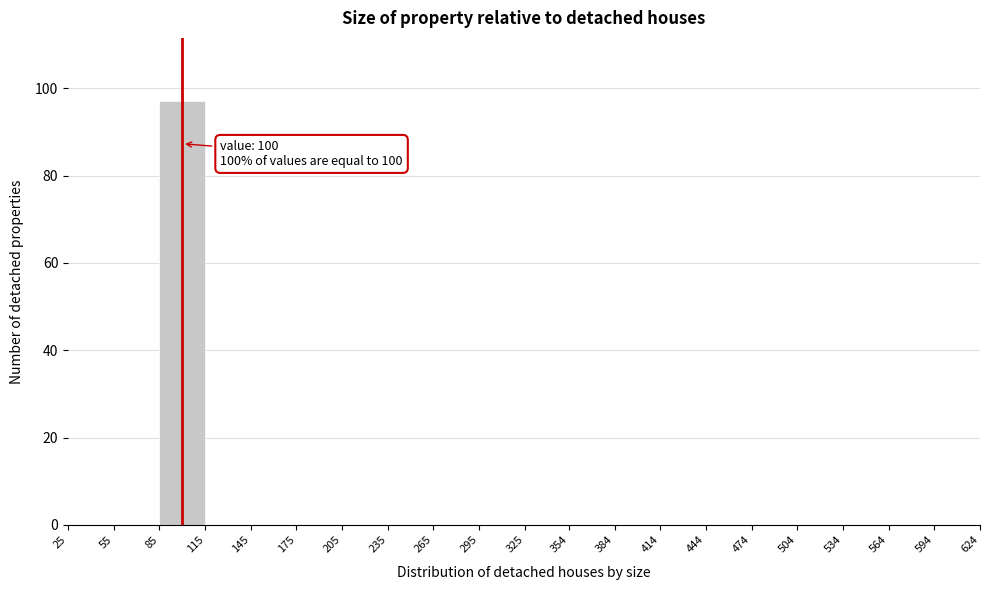

Over which range of the x-axis is the bar tallest?

85 to 115